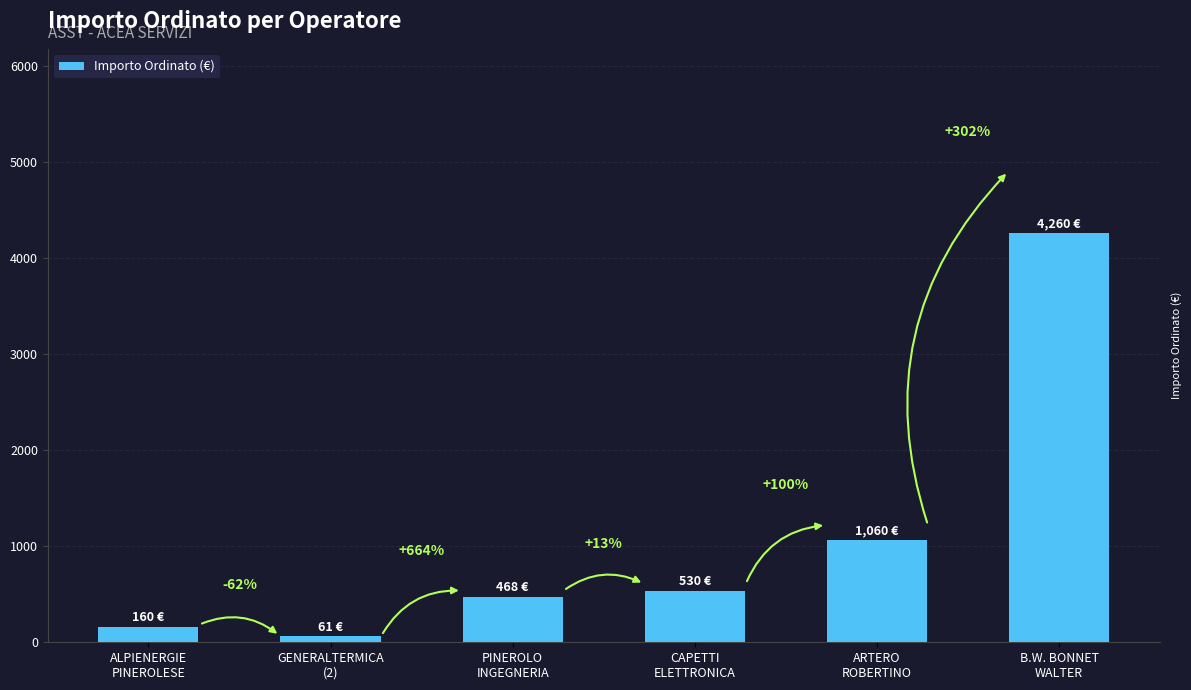

Reading left to right, what are all the values shown in this chart?

ALPIENERGIE
PINEROLESE=160.0	GENERALTERMICA
(2)=61.3	PINEROLO
INGEGNERIA=468.0	CAPETTI
ELETTRONICA=530.0	ARTERO
ROBERTINO=1060.0	B.W. BONNET
WALTER=4260.0